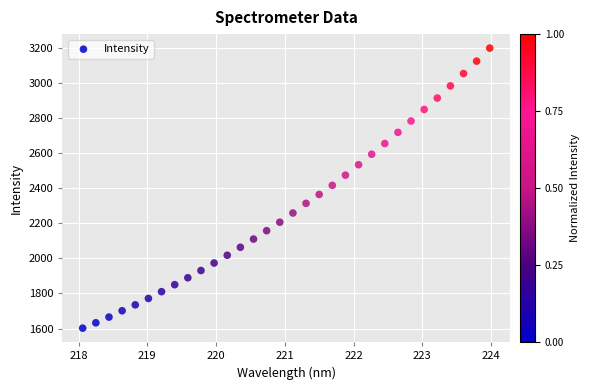

What is the range of X values (max minus min)?

5.9